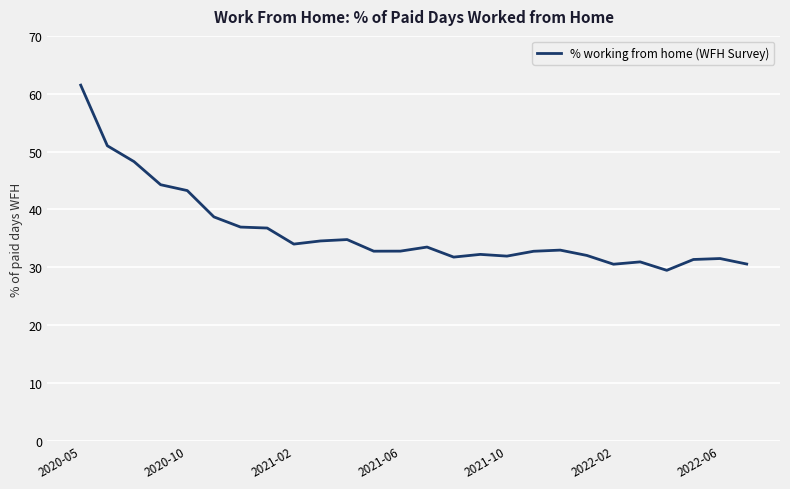

What is the difference between the maximum and minimum values?

32.0